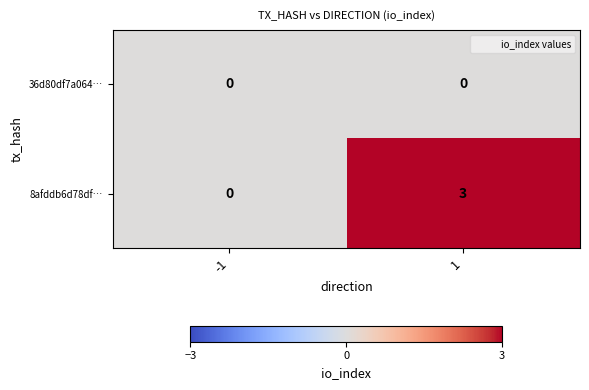

Reading right to left, what are all the values shown in this chart?

36d80df7a064…: 1=0	-1=0
8afddb6d78df…: 1=3	-1=0